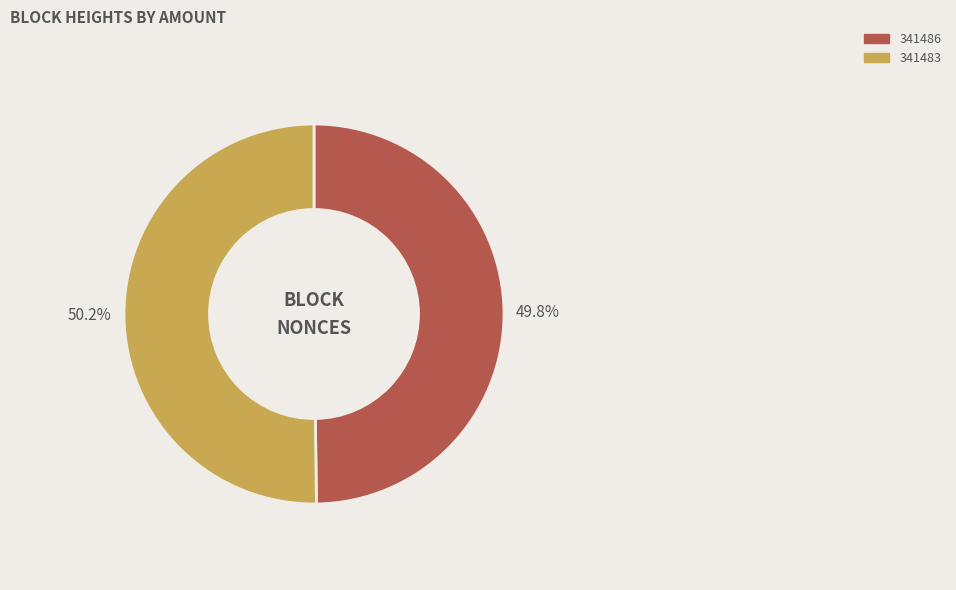

Is there a majority slice in this chart?

Yes